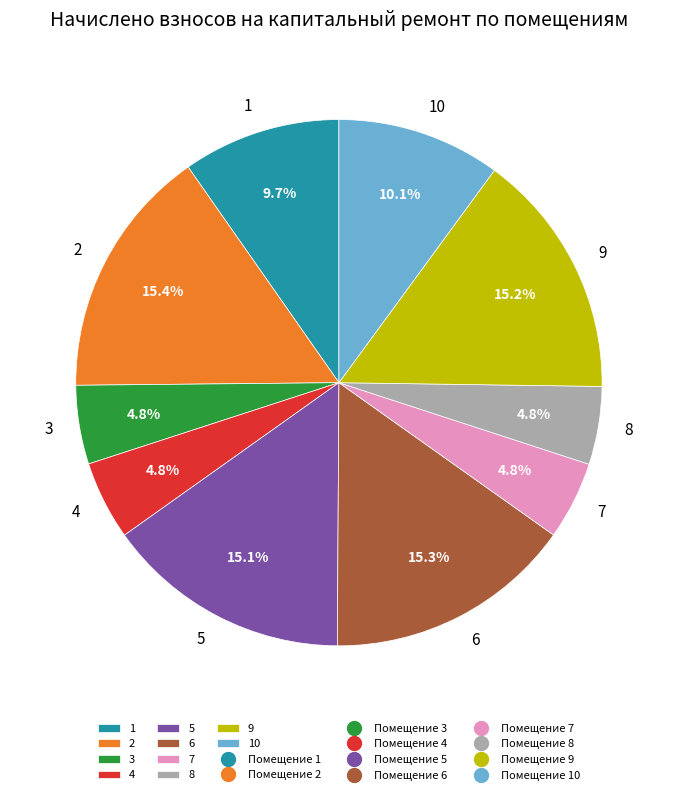

Is 7 the majority of the pie?

No